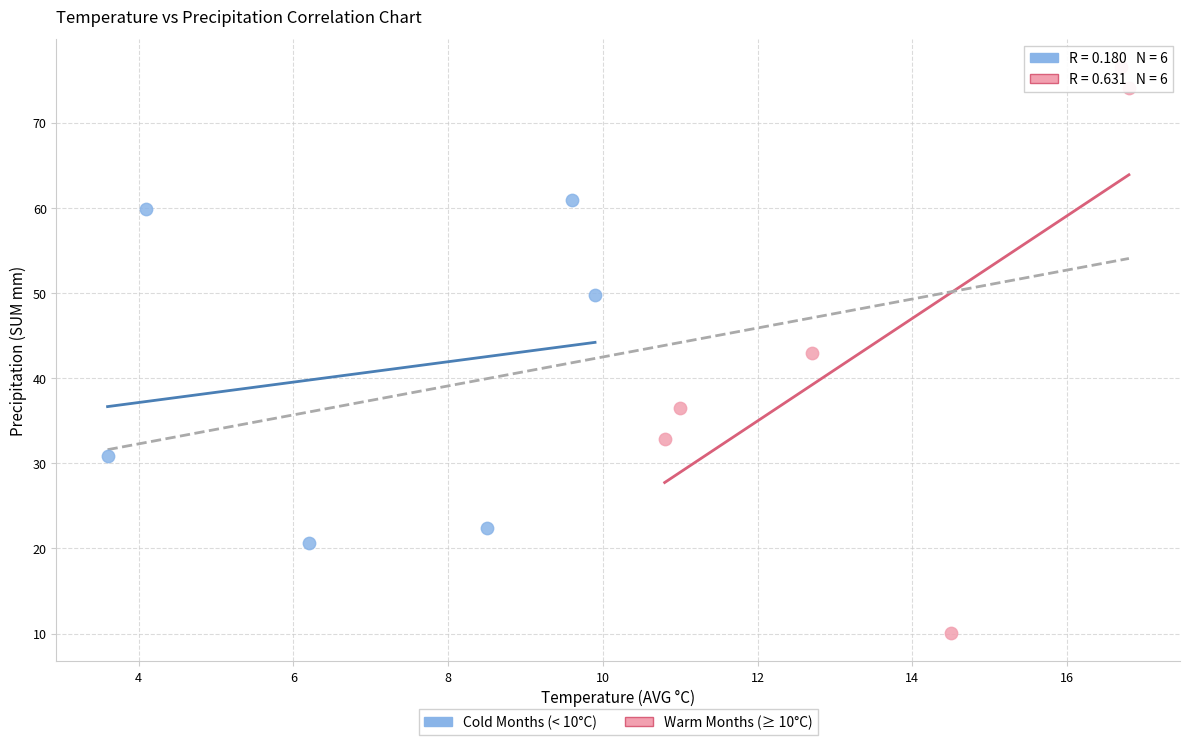

Which series reaches the maximum Y coordinate?

Warm Months (≥ 10°C)